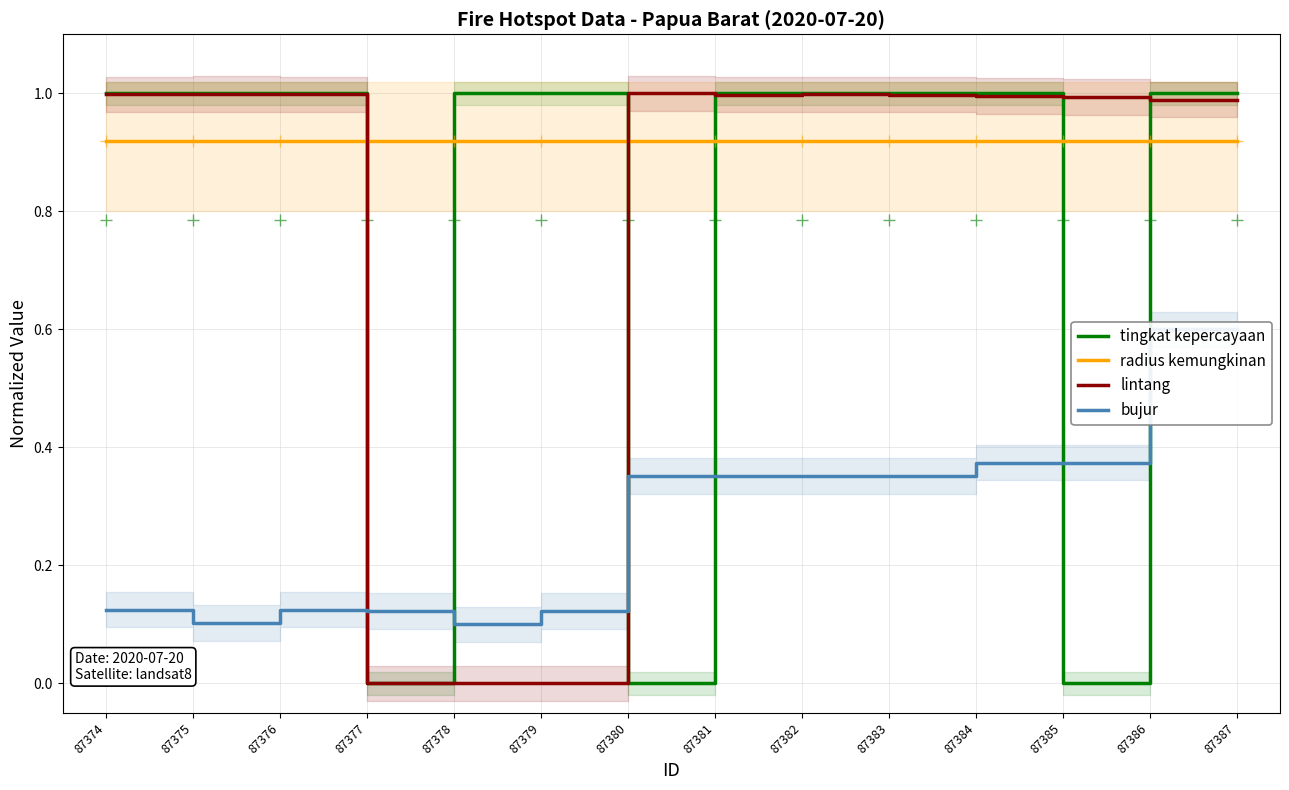

At how many categories does at least one series exceed 0?

14